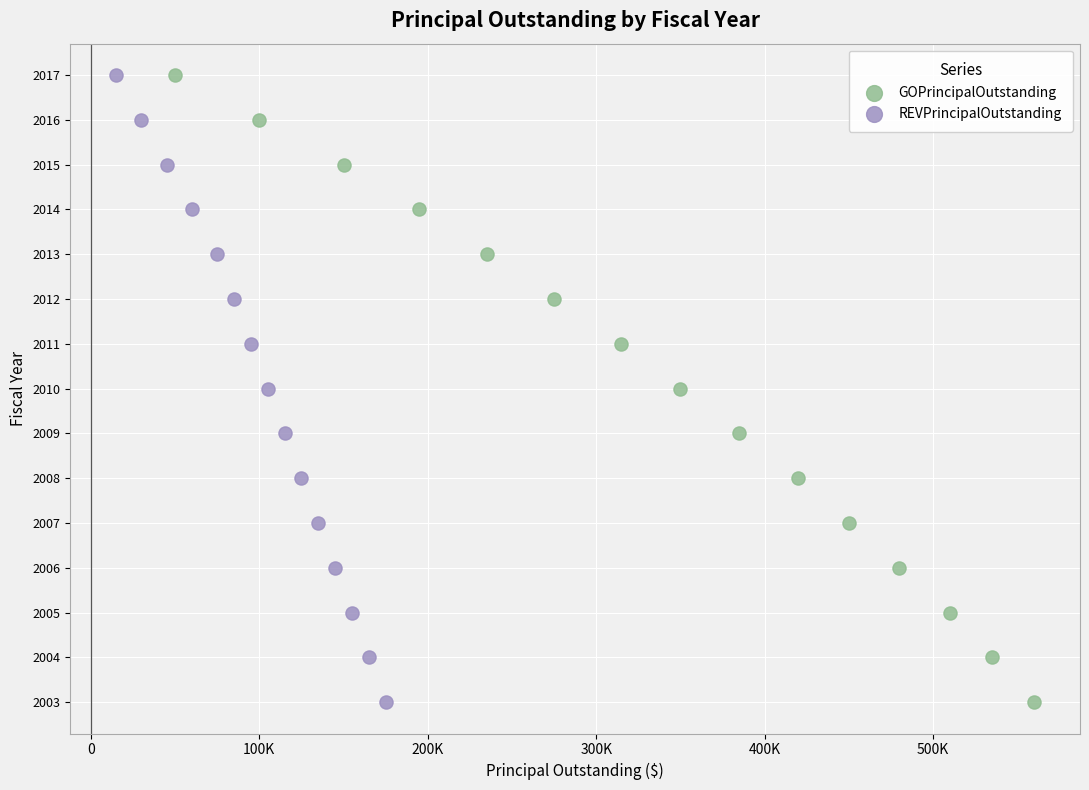

What are all the series names shown in the legend?

GOPrincipalOutstanding, REVPrincipalOutstanding